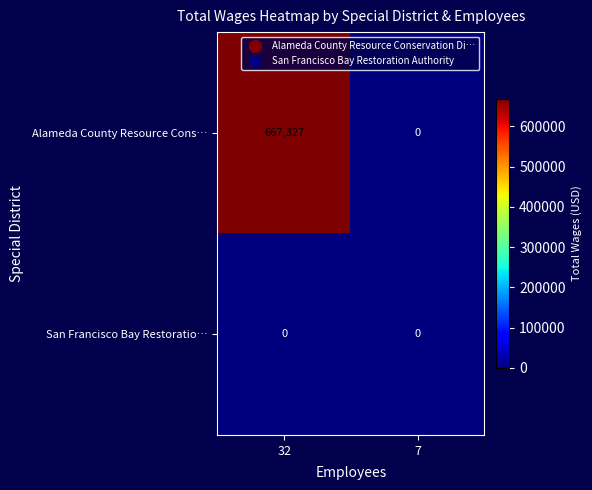

Reading left to right, what are all the values shown in this chart?

Alameda County Resource Cons…: 32=667327	7=0
San Francisco Bay Restoratio…: 32=0	7=0